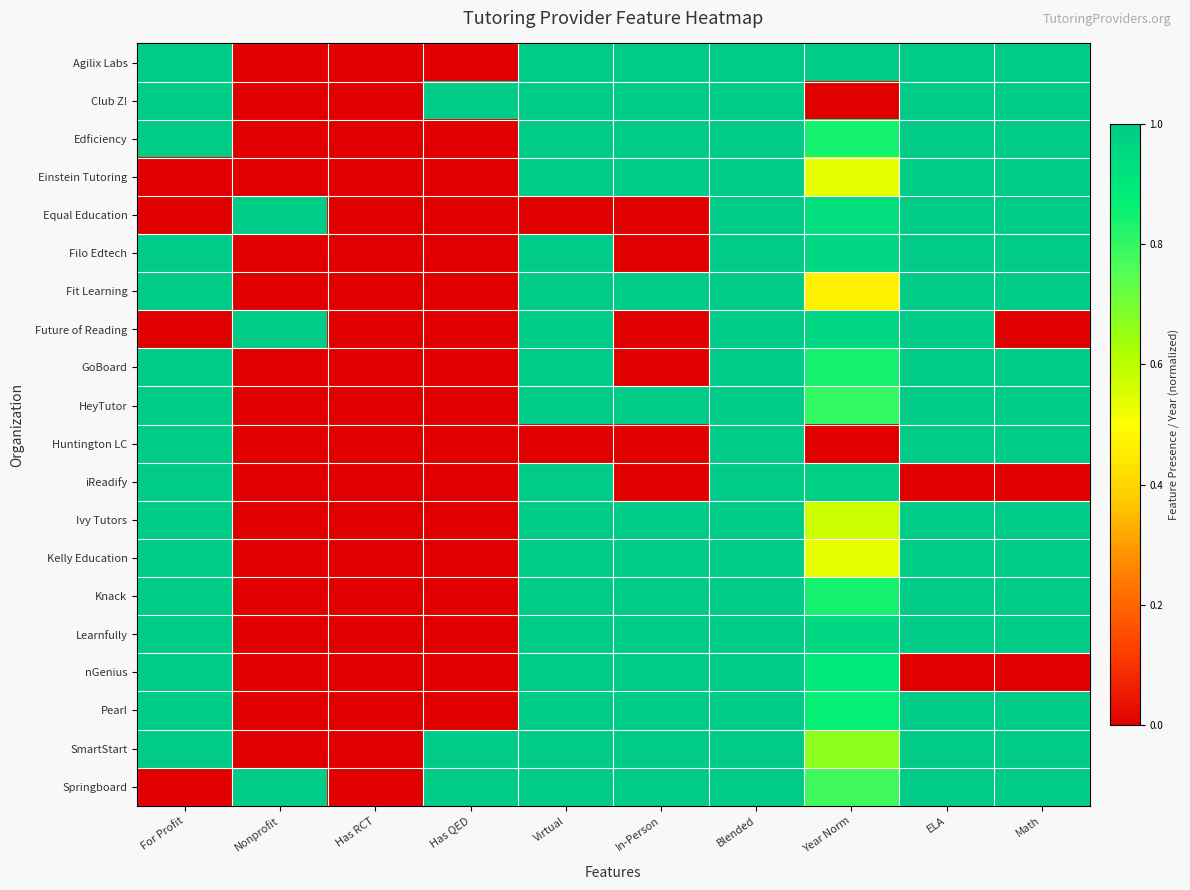

At which category is the sum across all series the highest?

Blended